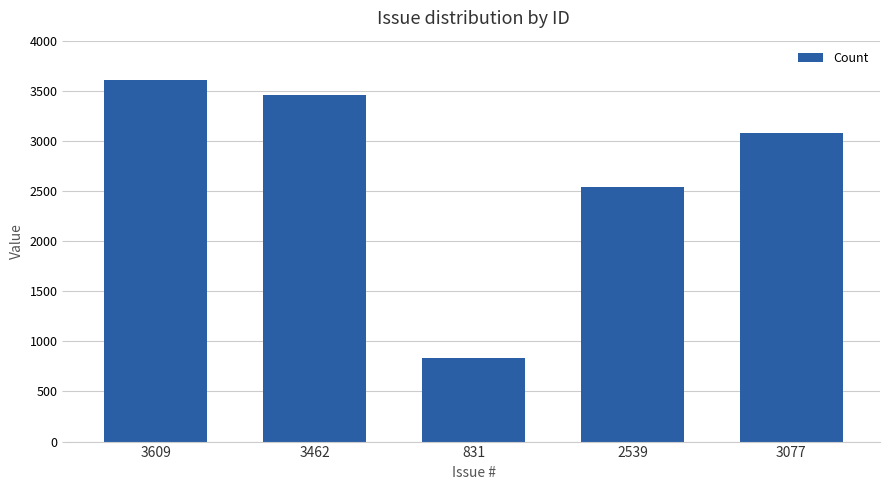

How many distinct data groups are displayed?

1